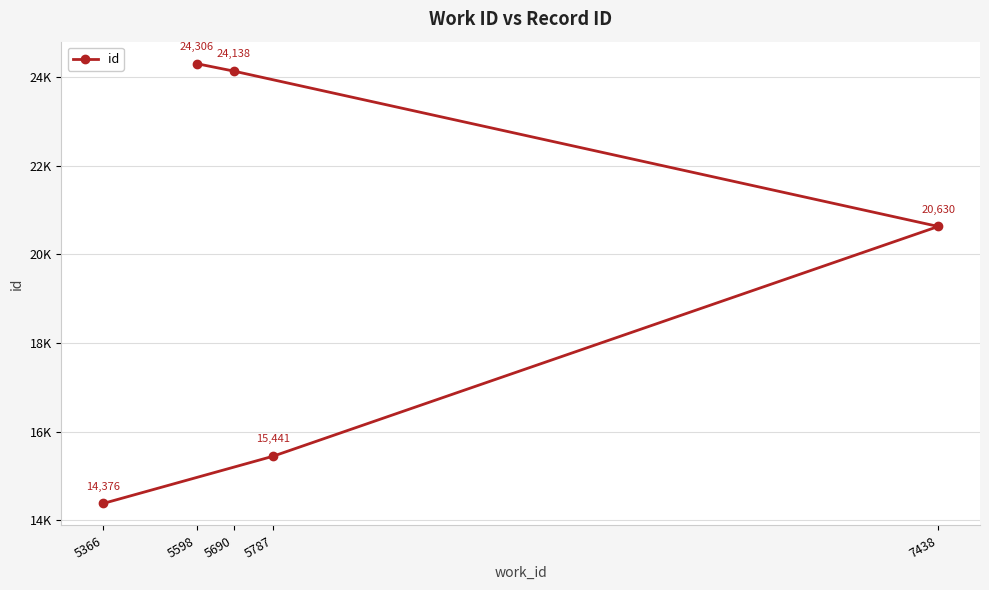

At which category does the chart reach its peak across all series?

5598